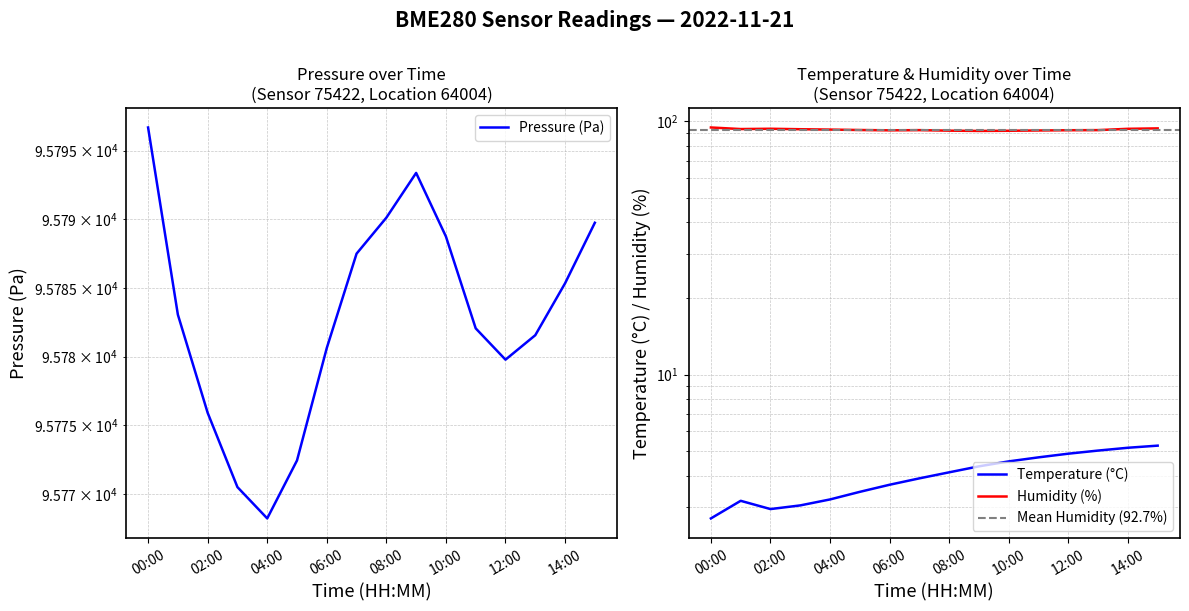

What is the minimum value for pressure?

95768.2